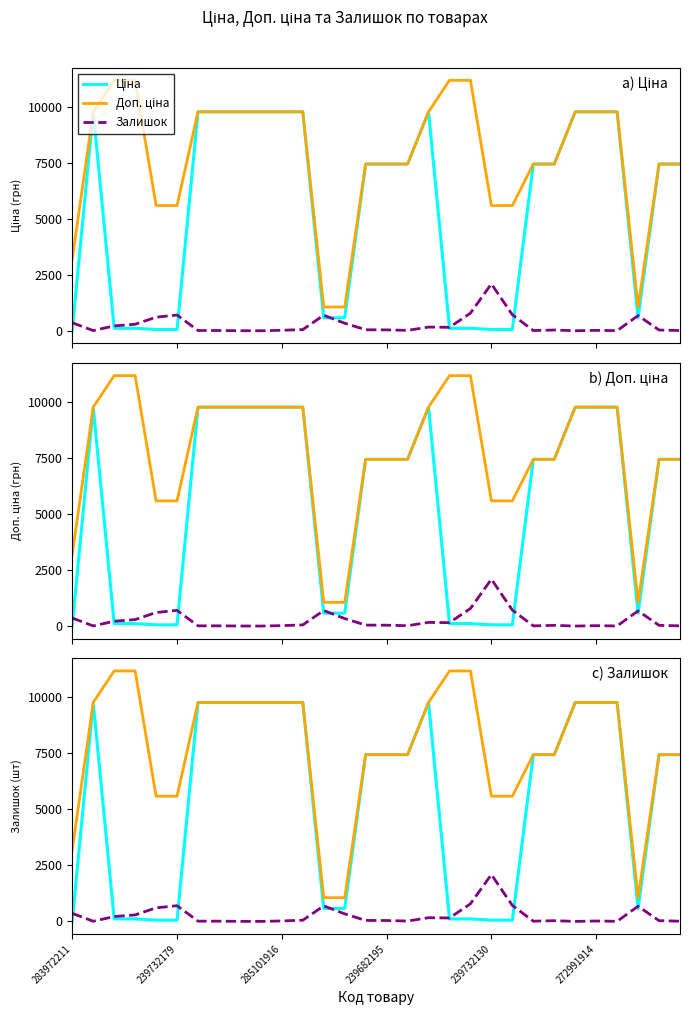

How many lines are shown in the chart?

3